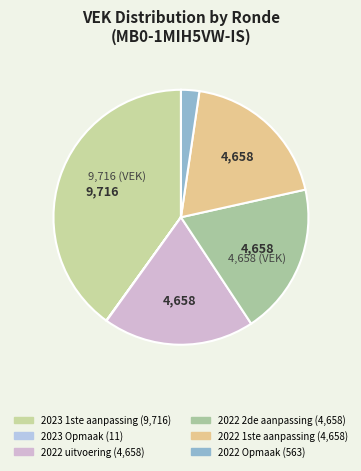

Is there any slice that represents more than half of the pie?

No